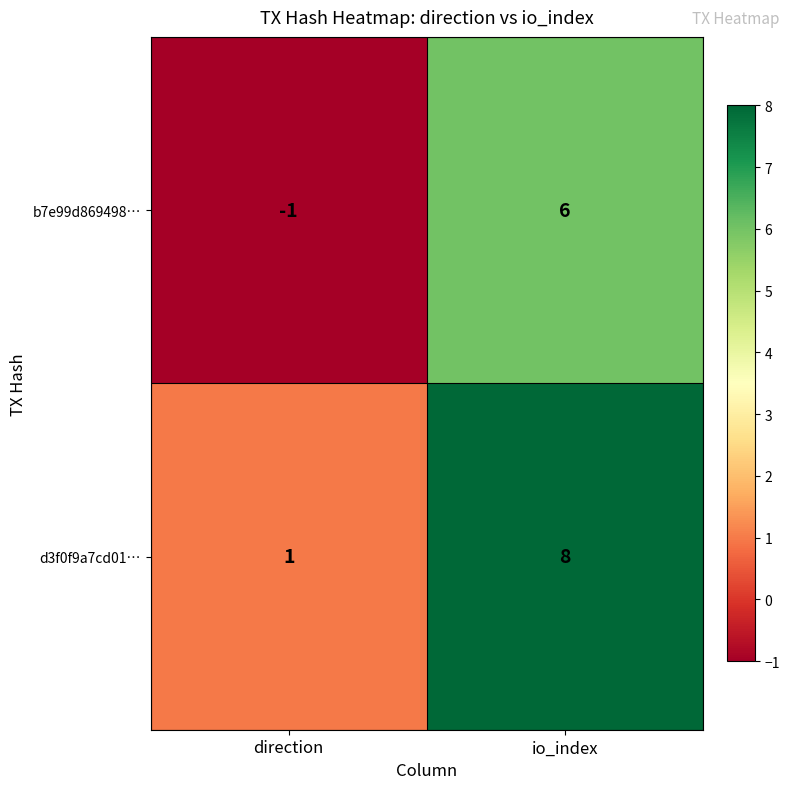

Is it true that d3f0f9a7cd01… equals 0 at direction?

False